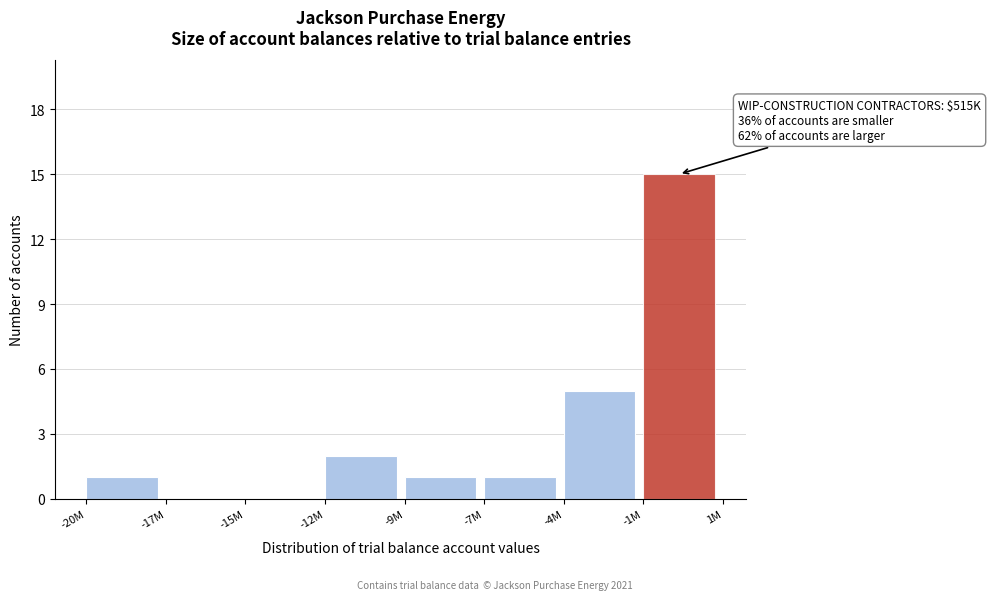

Reading left to right, list all the values displayed in this chart.

-20M=1	-17M=0	-15M=0	-12M=2	-9M=1	-7M=1	-4M=5	-1M=15